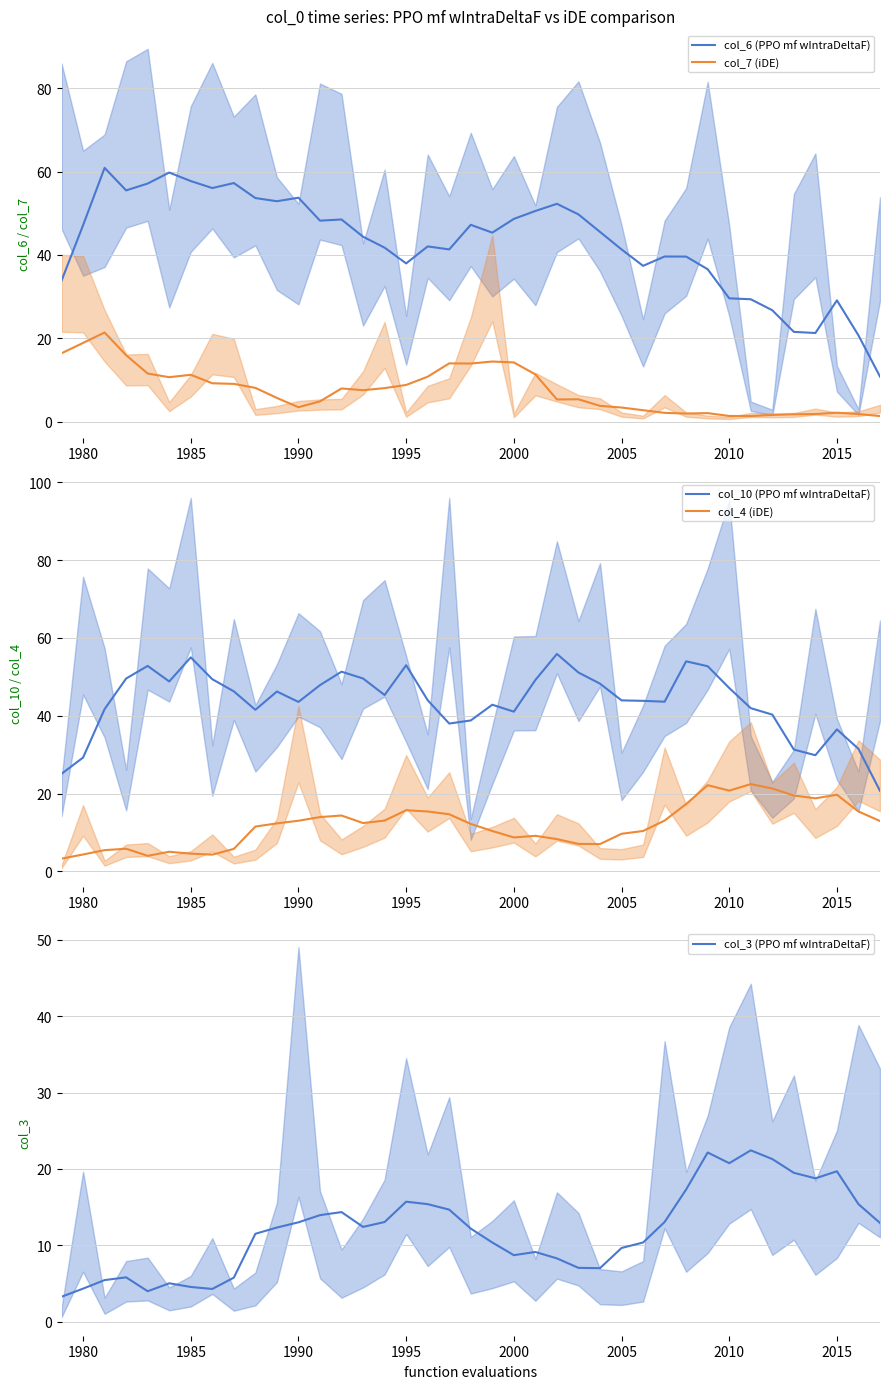

True or false: col_6 (PPO mf wIntraDeltaF) and col_7 (iDE) cross at least once.

False